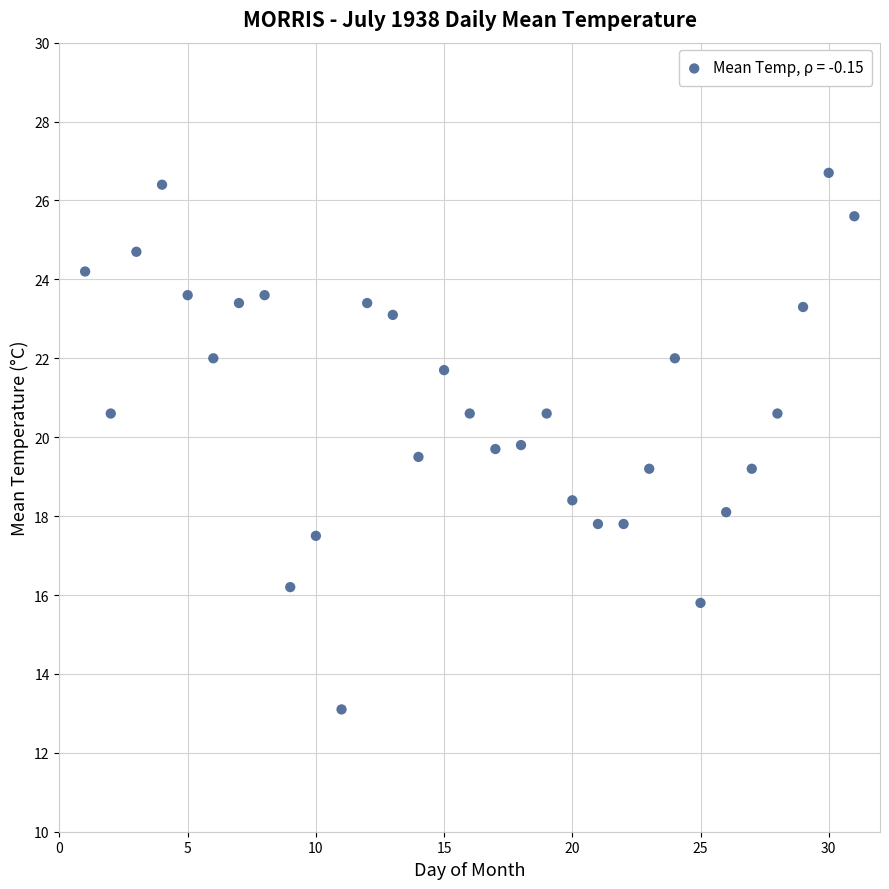

What is the range of Y values (max minus min)?

13.6